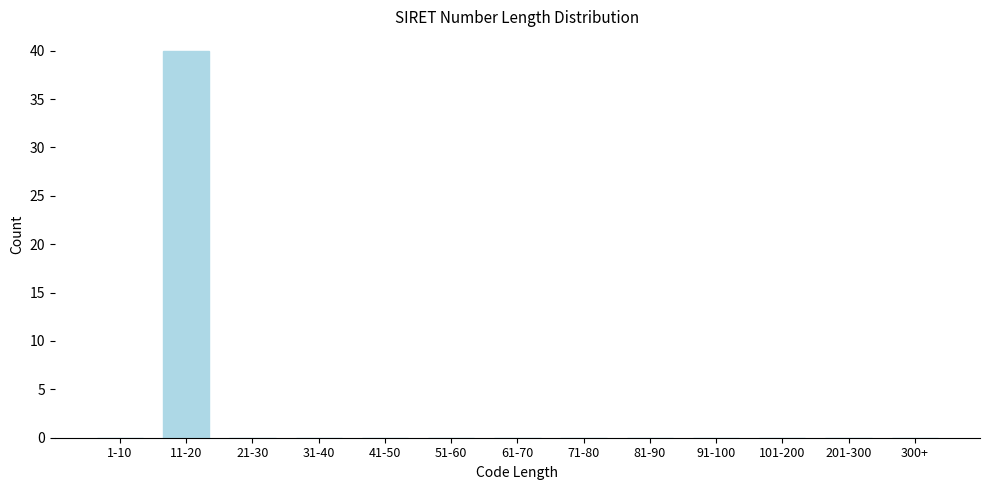

Reading left to right, extract all data points from this chart.

1-10=0	11-20=40	21-30=0	31-40=0	41-50=0	51-60=0	61-70=0	71-80=0	81-90=0	91-100=0	101-200=0	201-300=0	300+=0